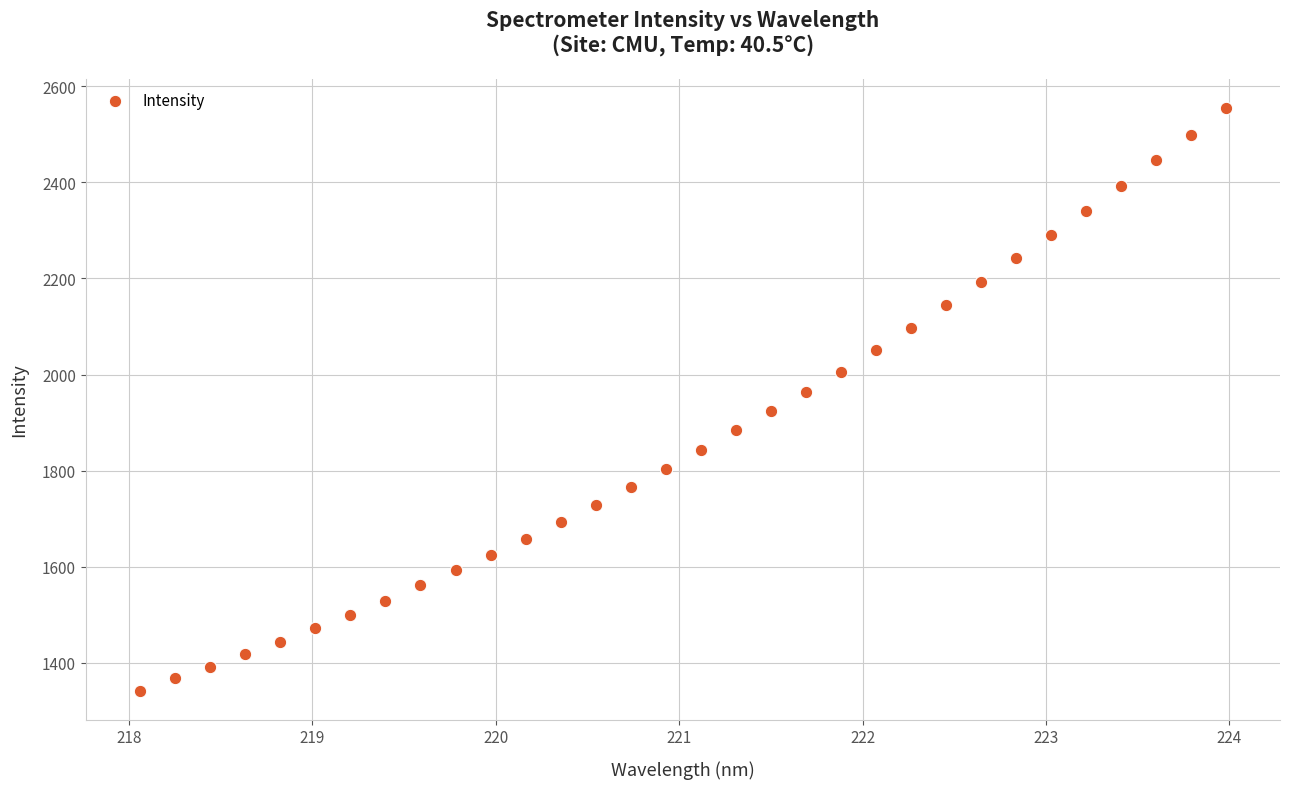

What is the range of X values (max minus min)?

5.9